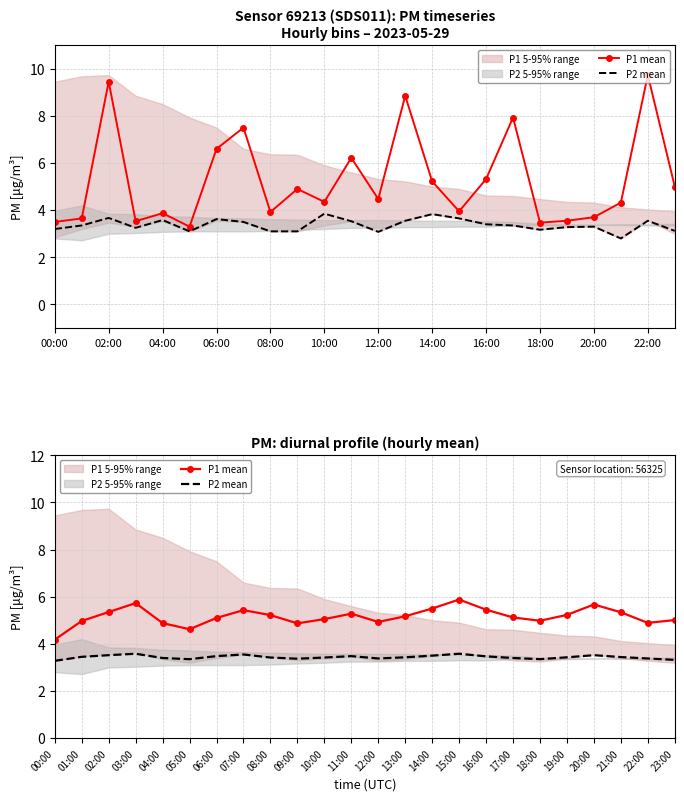

What is the sum of all P1 mean values?

123.8